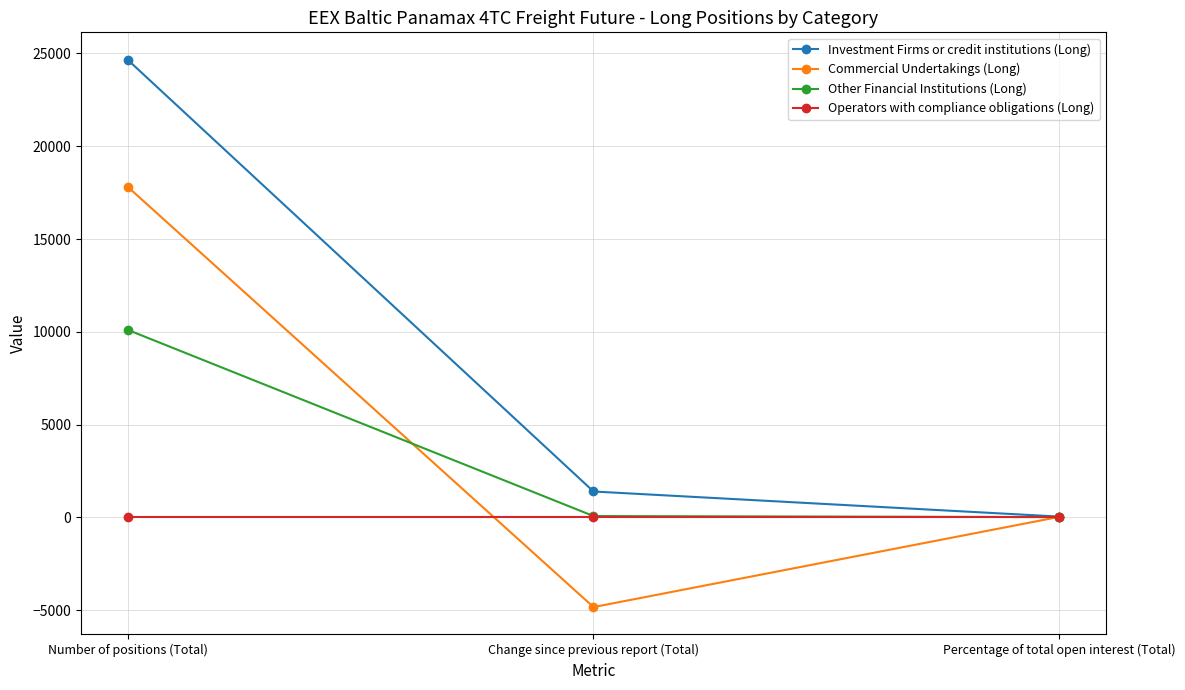

How many data points does each series have?

3